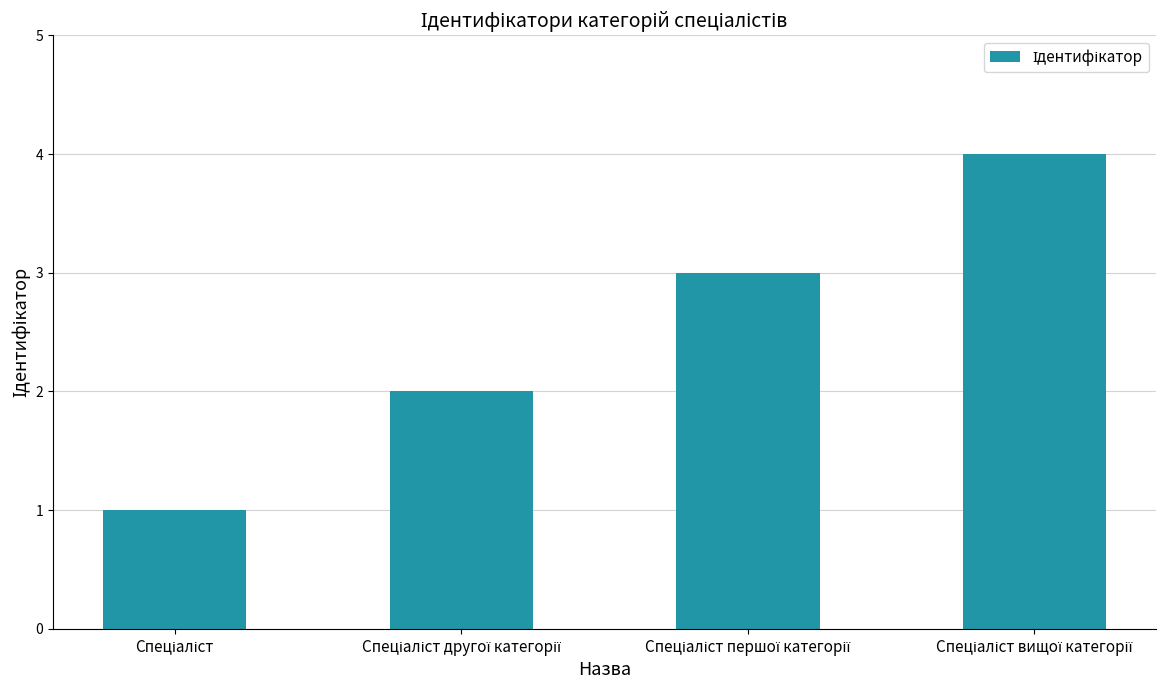

What is the difference between the maximum and minimum values?

3